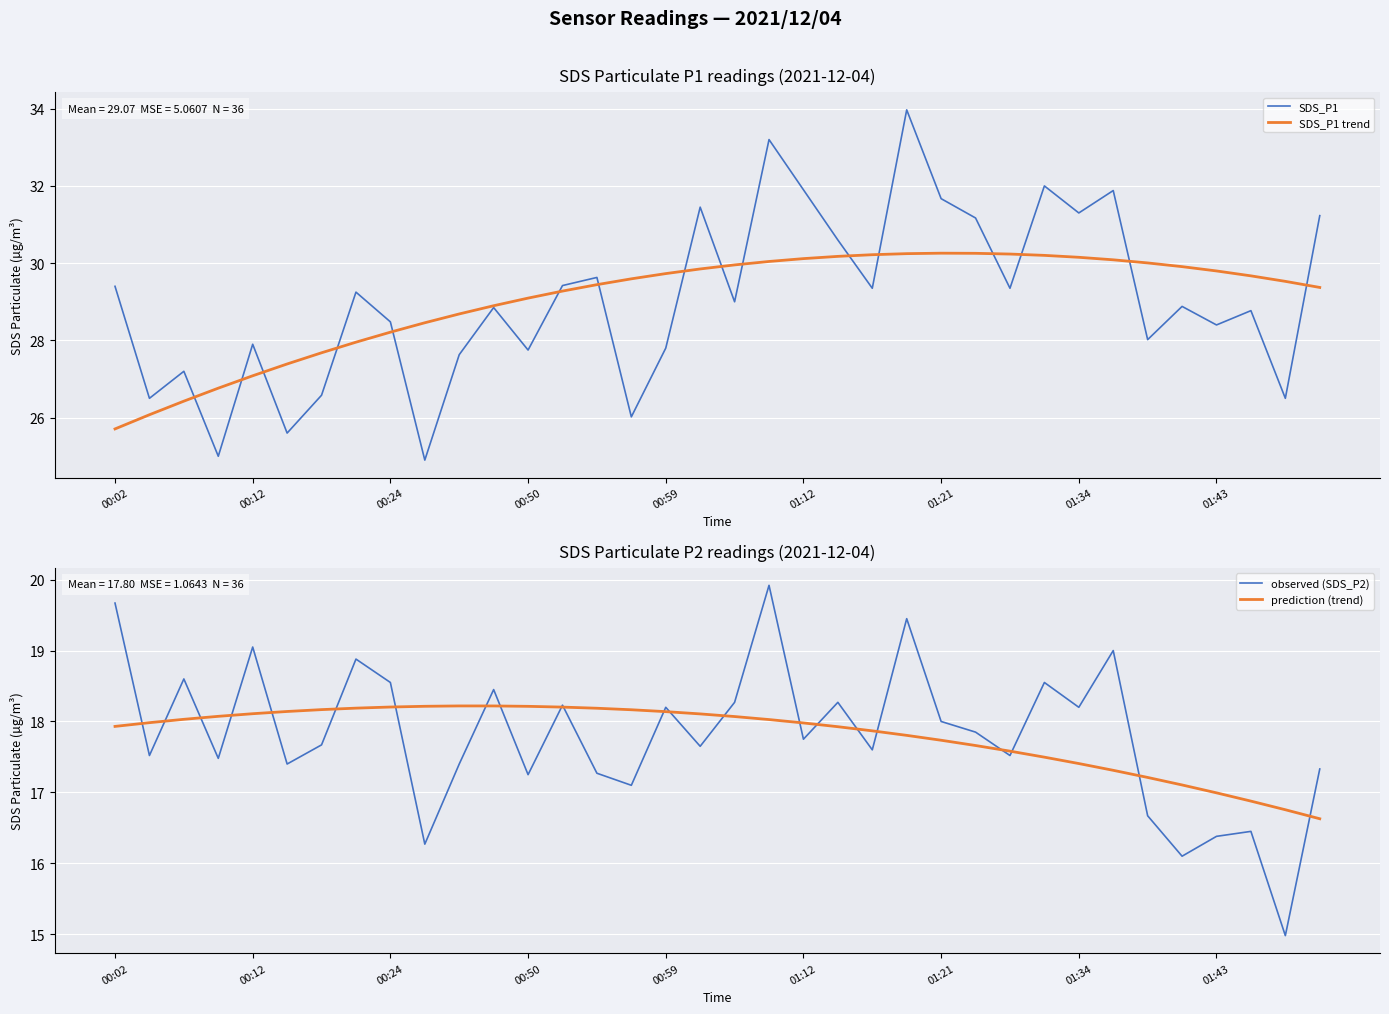

What is the lowest value of the SDS_P1 trend series?

25.7